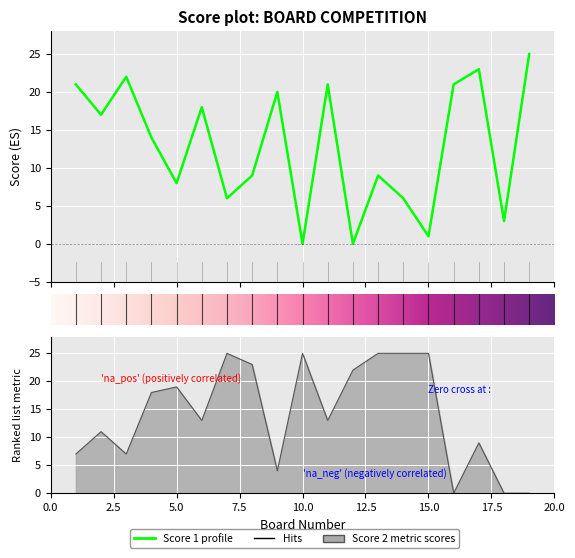

List the series in order of their overall mean, lowest first.

Score 1, Score 2